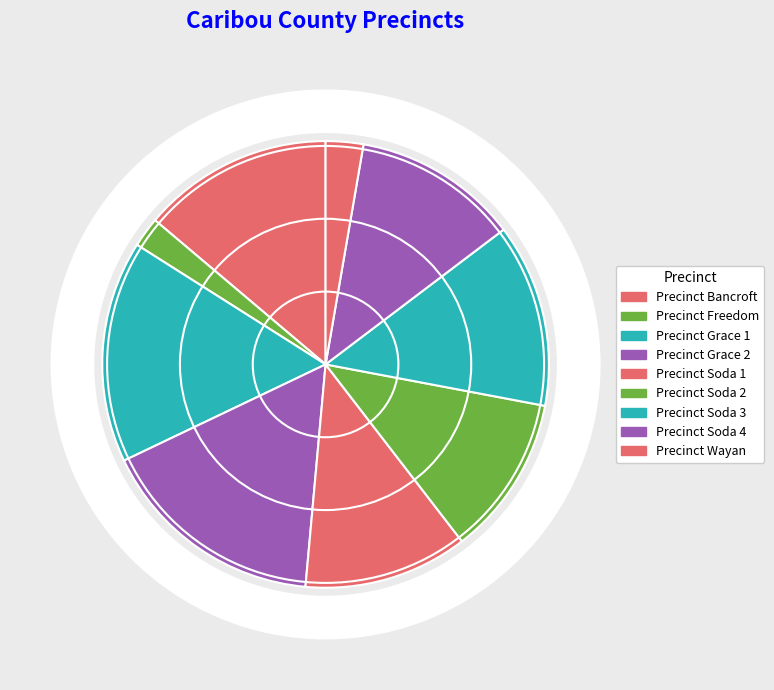

To the nearest percent, what is the combined percentage of Precinct Soda 3 and Precinct Soda 1?

25%